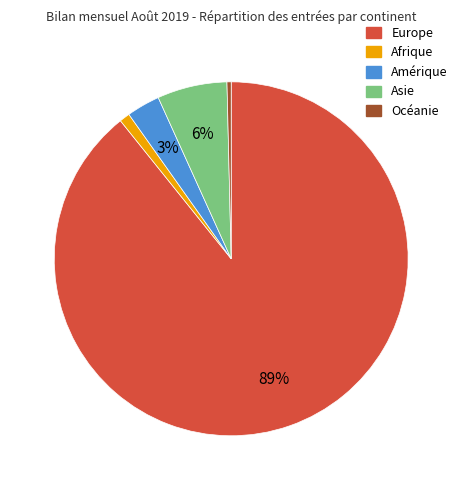

How many segments does this pie chart have?

5